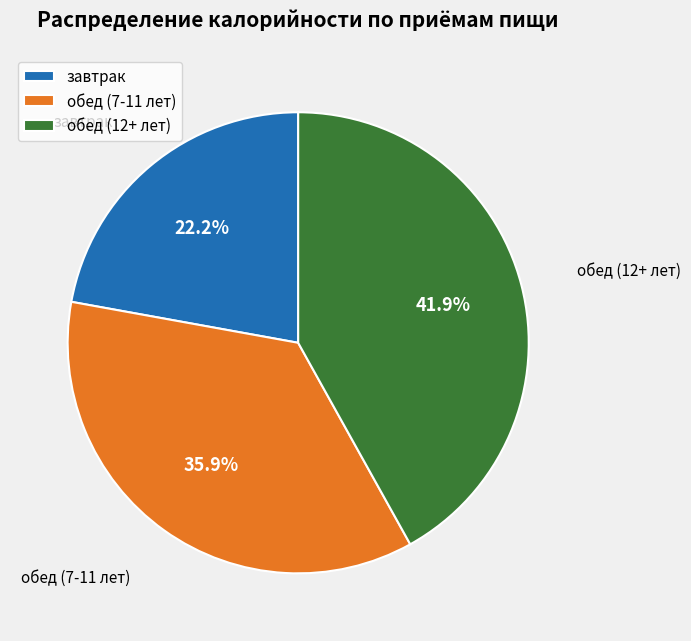

How many slices are in this pie chart?

3